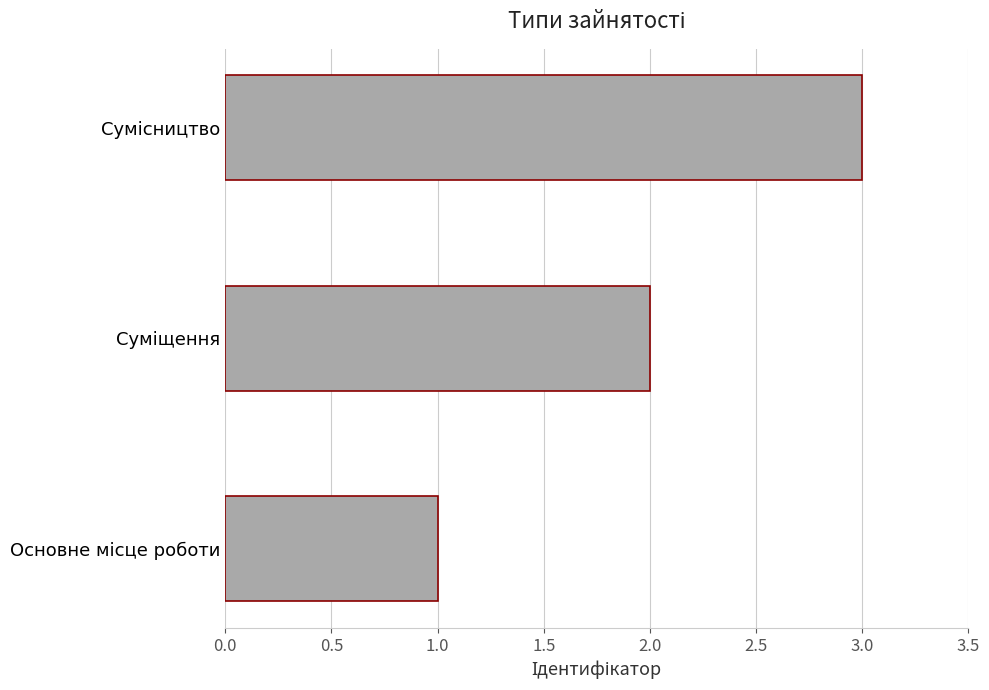

What is the sum of all values?

6